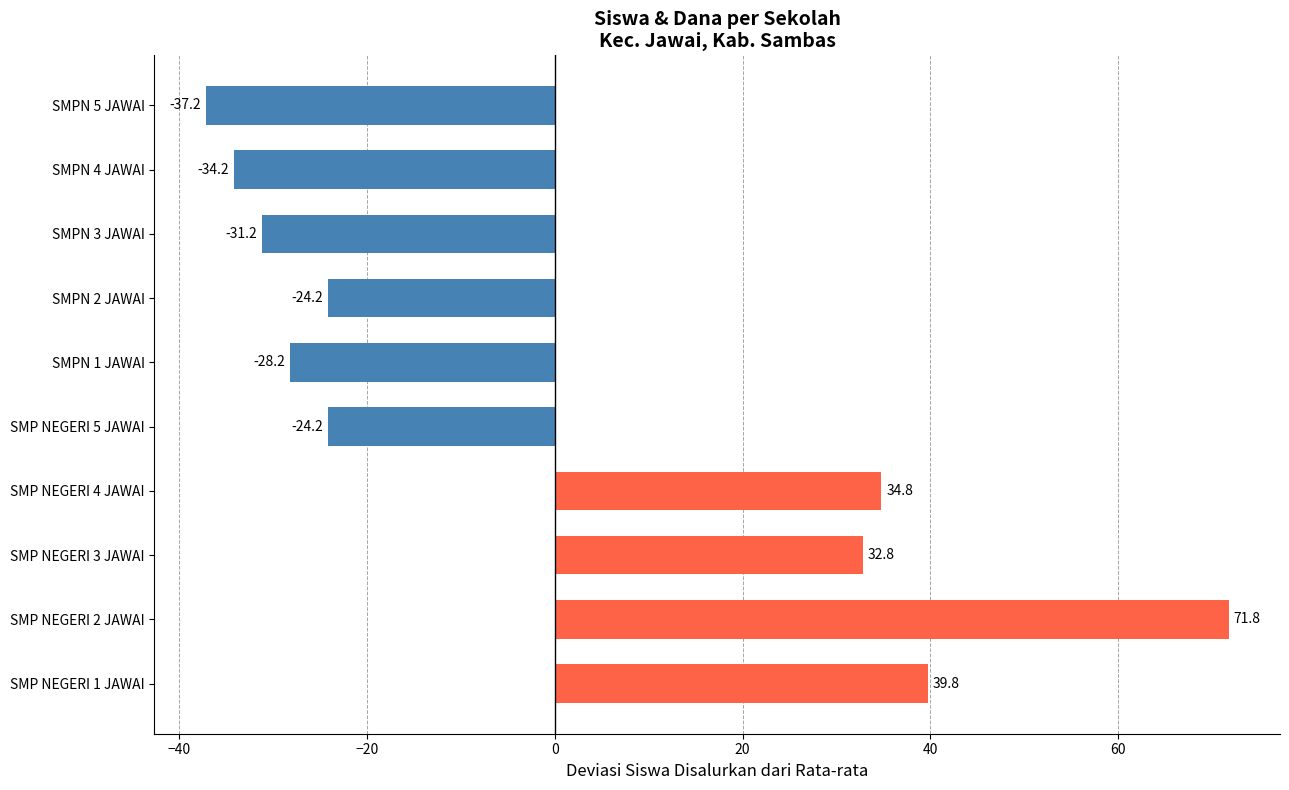

Is it true that the value at SMPN 3 JAWAI is -53.2?

False